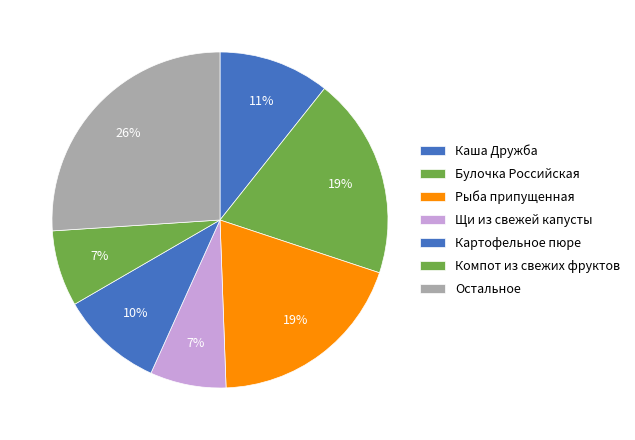

How many segments does this pie chart have?

7